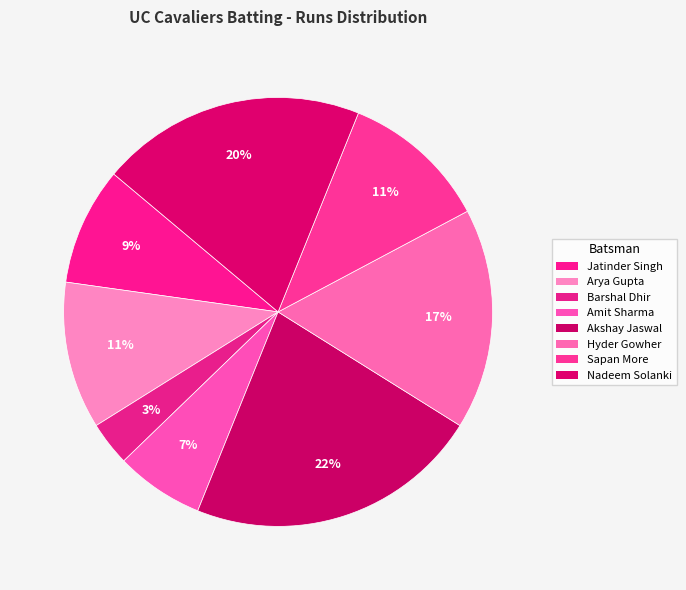

Count the number of slices in the pie.

8